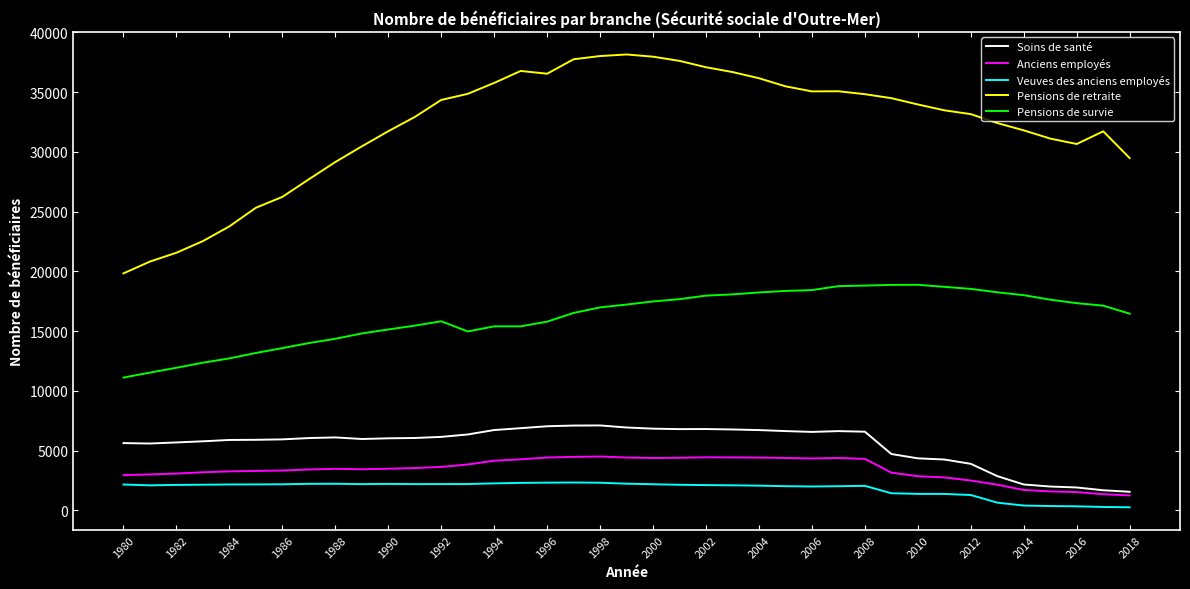

What is the sum of all Veuves des anciens employés values?

70946